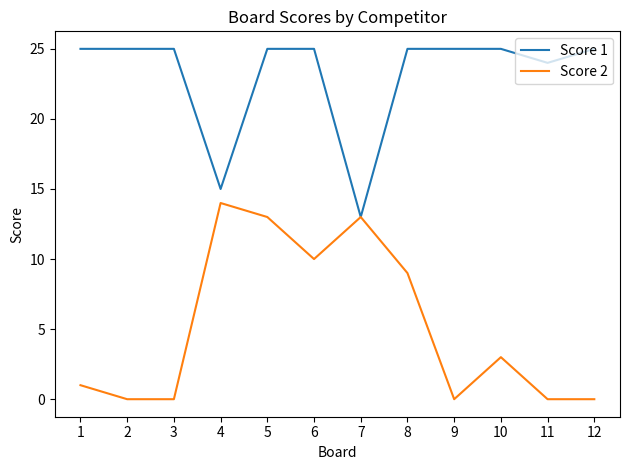

At how many categories does at least one series exceed 18?

10